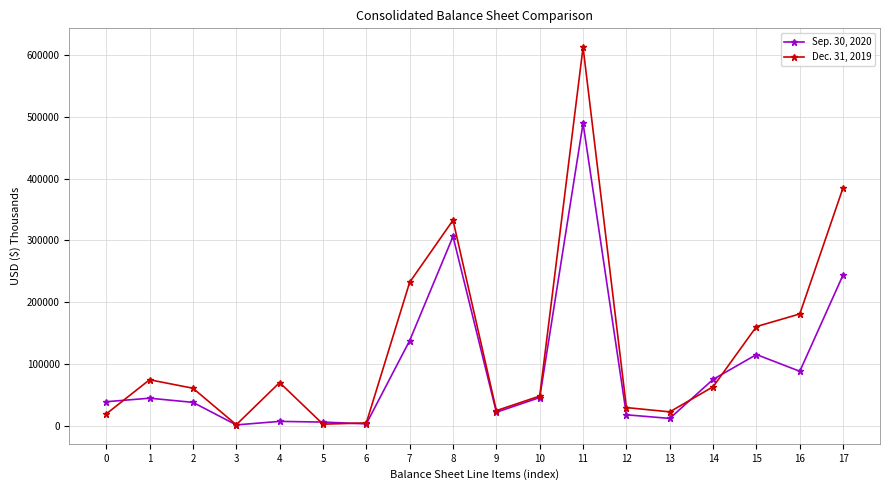

What is the lowest value of the Sep. 30, 2020 series?

1215